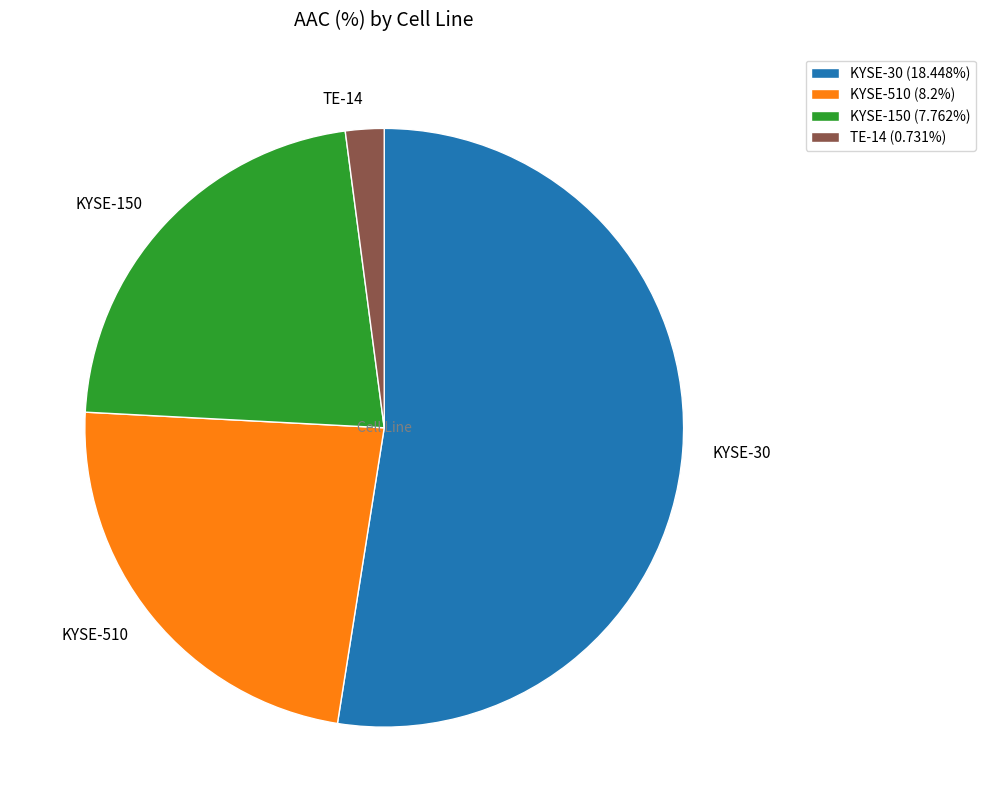

Which has a higher value, KYSE-30 or KYSE-150?

KYSE-30